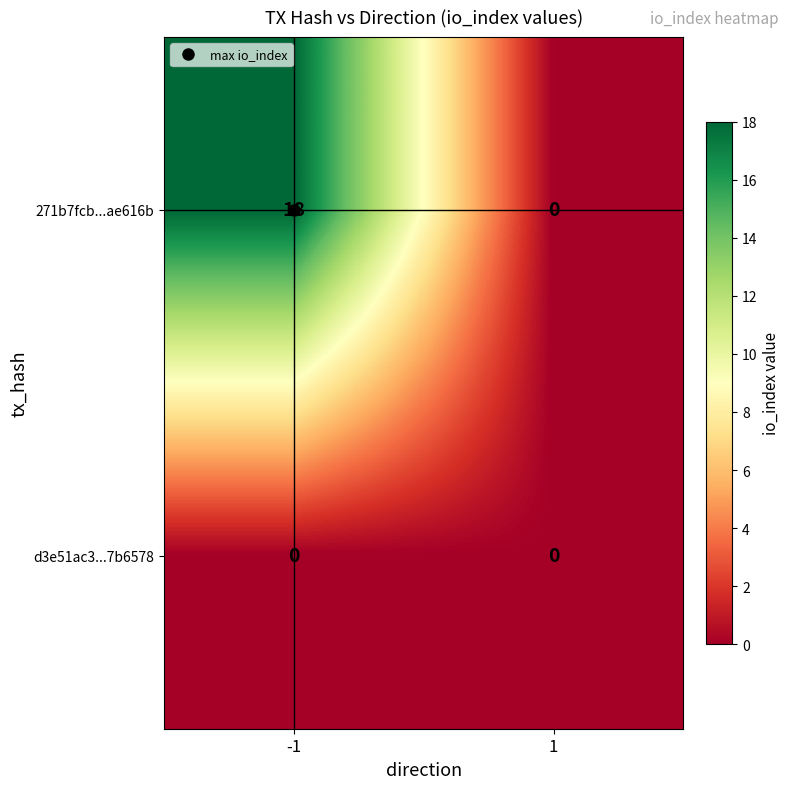

True or false: d3e51ac3...7b6578 has a value of 0 at -1.

True